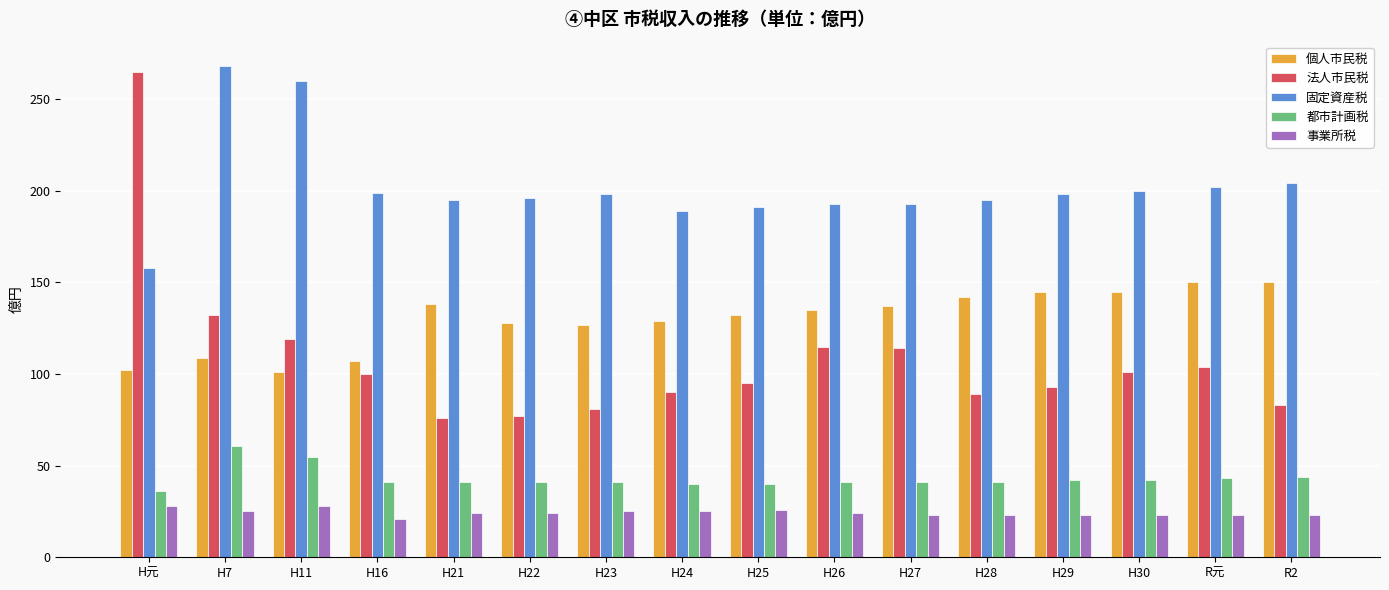

What is the sum of all 法人市民税 values?

1734